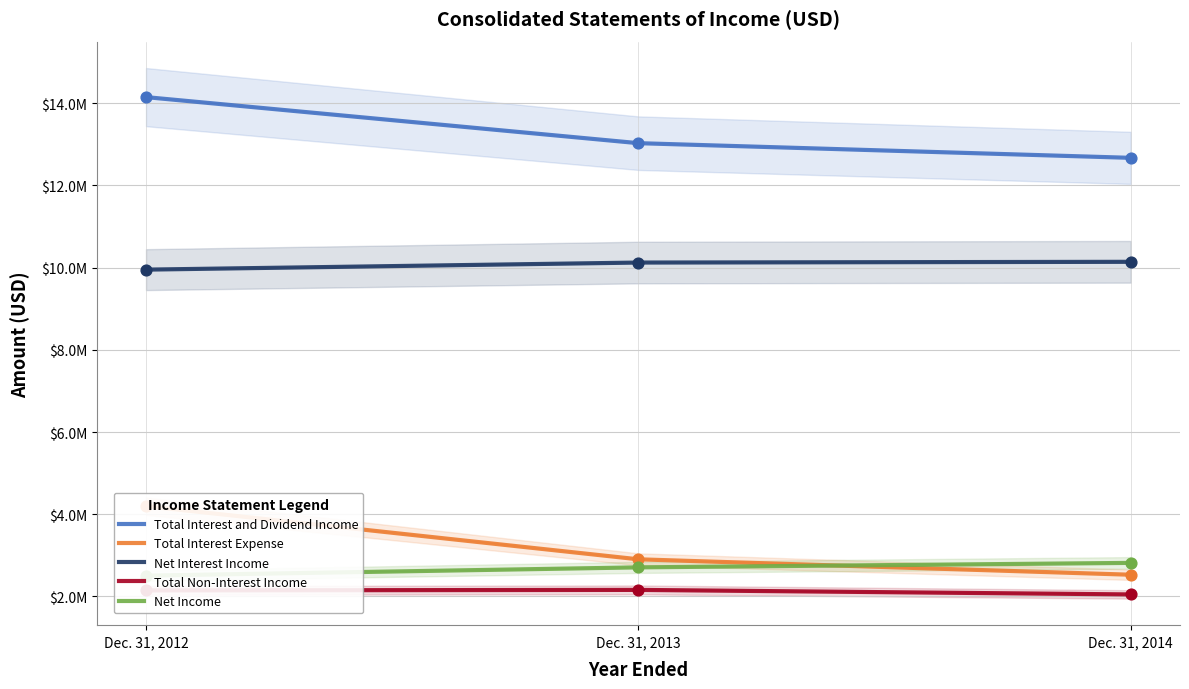

Which series contains the highest Y value?

Total Interest and Dividend Income